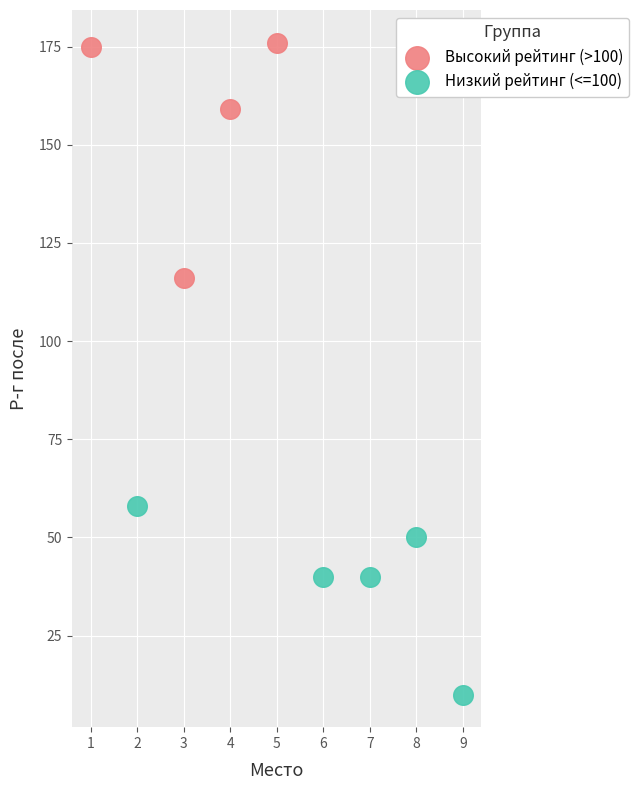

What are all the series names shown in the legend?

Высокий рейтинг (>100), Низкий рейтинг (<=100)